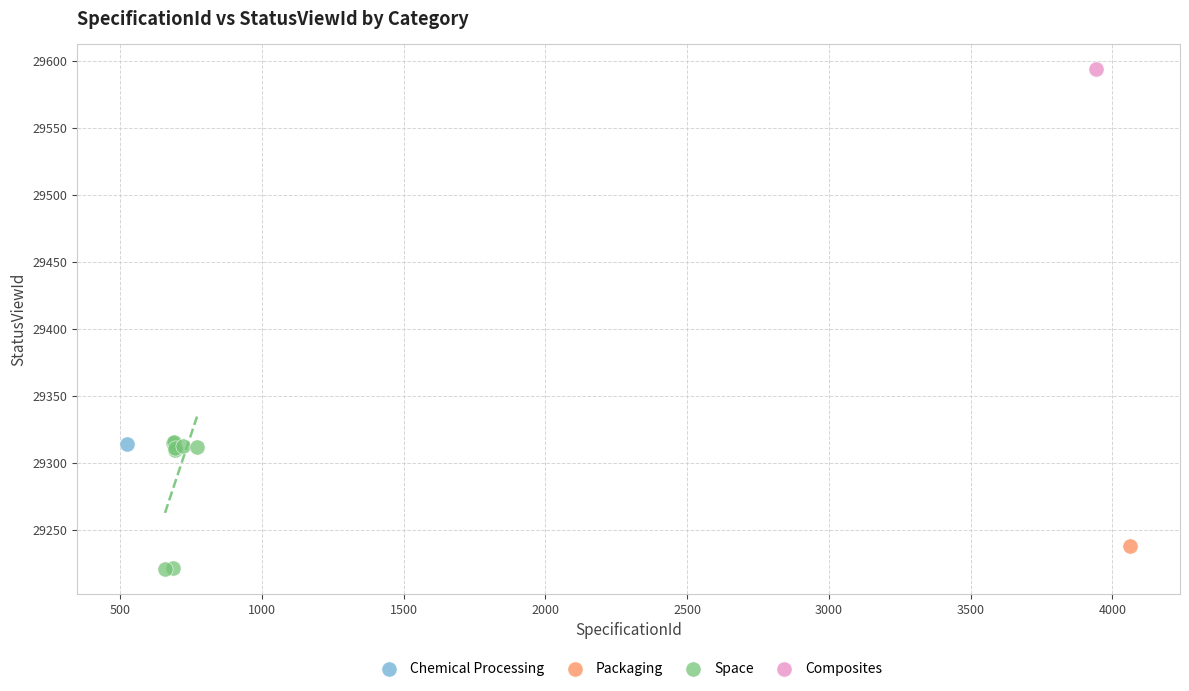

What are all the series names shown in the legend?

Chemical Processing, Packaging, Space, Composites